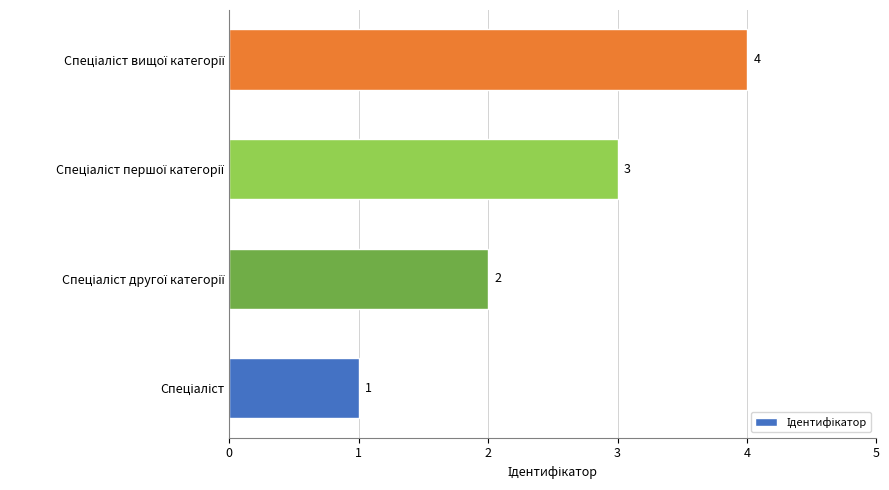

Count the values in the range 2 to 4.

3